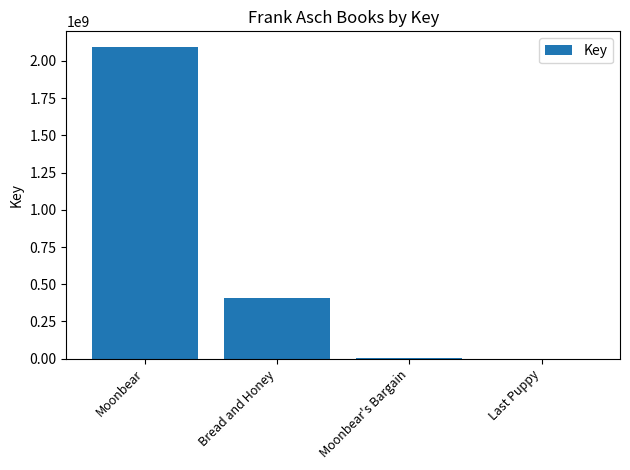

What is the difference between the values at Moonbear's Bargain and Last Puppy?

1401380